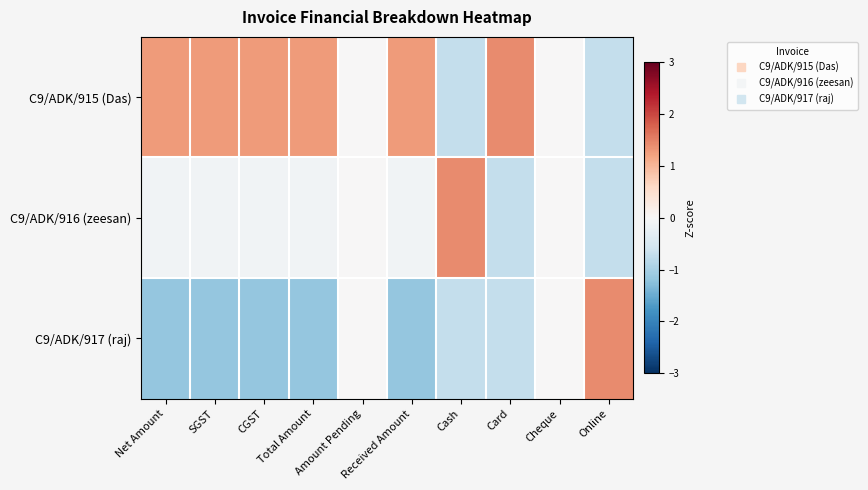

What is the minimum value shown in the chart?

-1.2